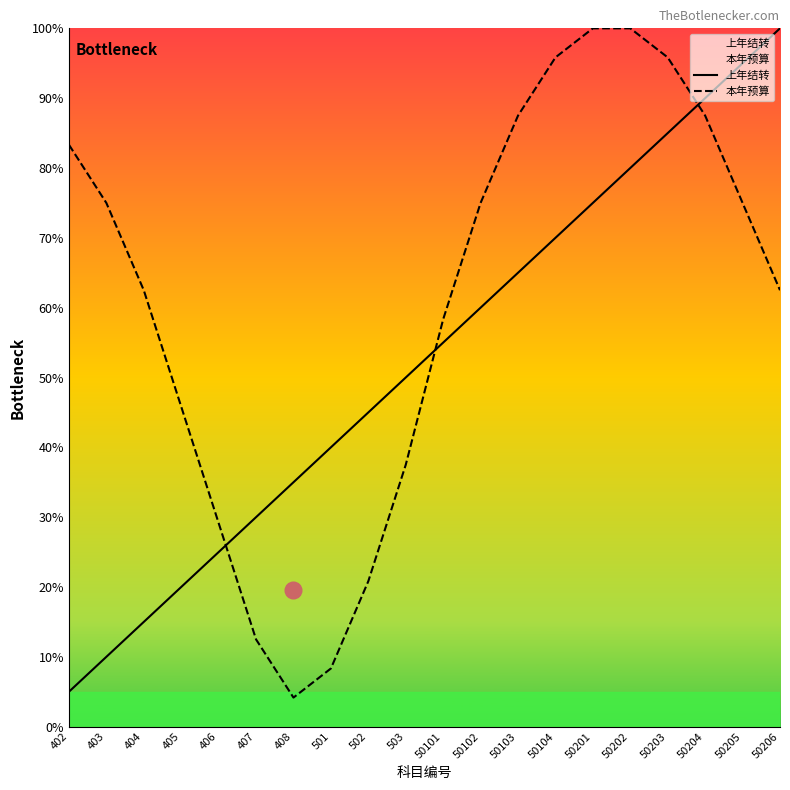

Reading left to right, what are all the values shown in this chart?

上年结转: 5.0	10.0	15.0	20.0	25.0	30.0	35.0	40.0	45.0	50.0	55.0	60.0	65.0	70.0	75.0	80.0	85.0	90.0	95.0	100.0
本年预算: 83.3	75.0	62.5	45.8	29.2	12.5	4.2	8.3	20.8	37.5	58.3	75.0	87.5	95.8	100.0	100.0	95.8	87.5	75.0	62.5